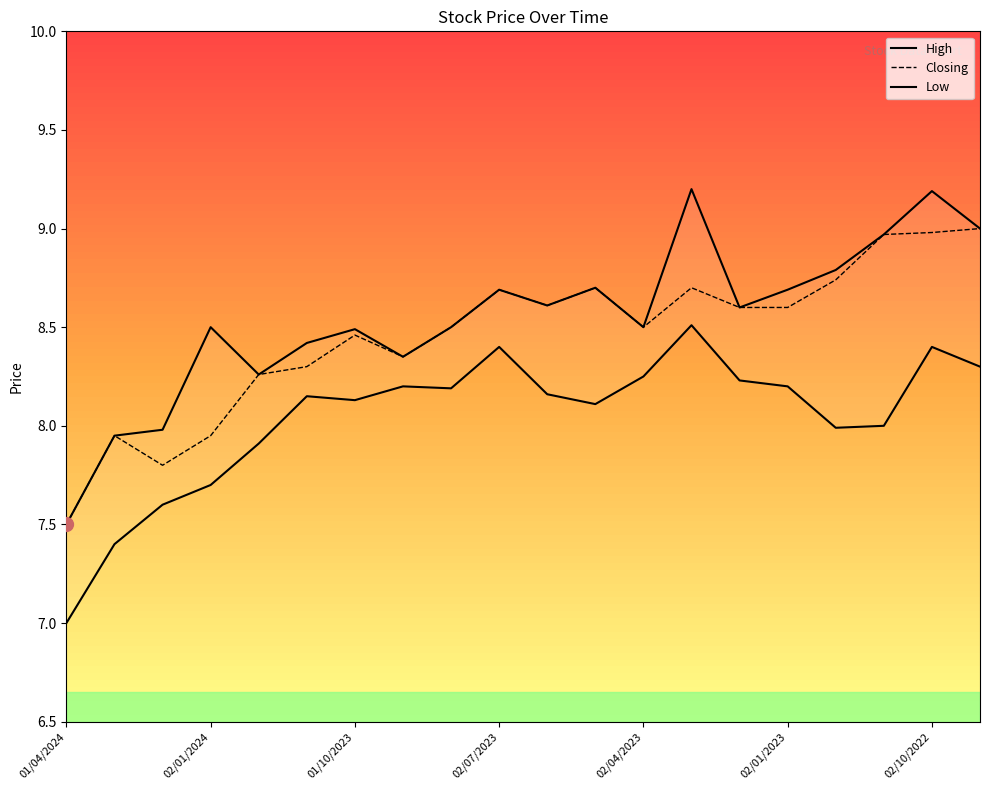

True or false: Closing and Low intersect in this chart.

False